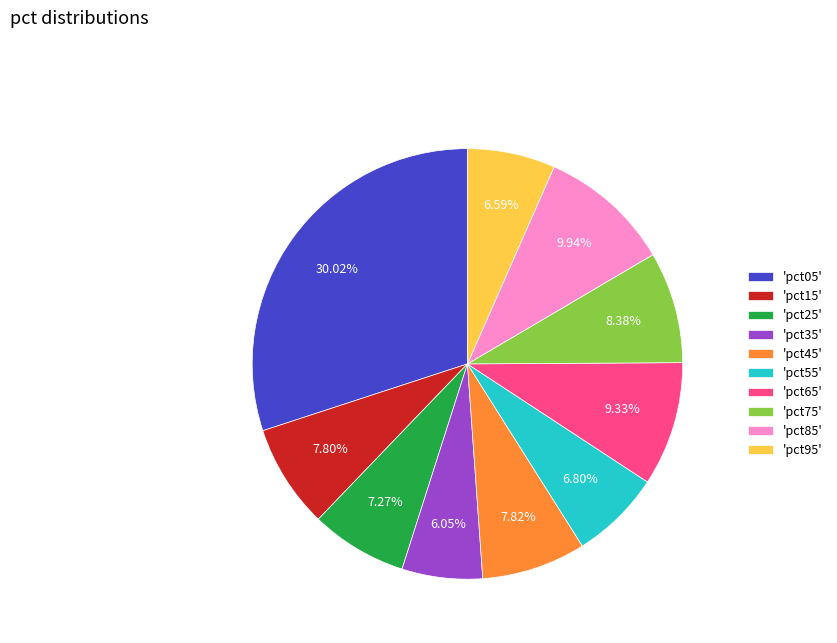

Between 'pct95' and 'pct85', which is larger?

'pct85'